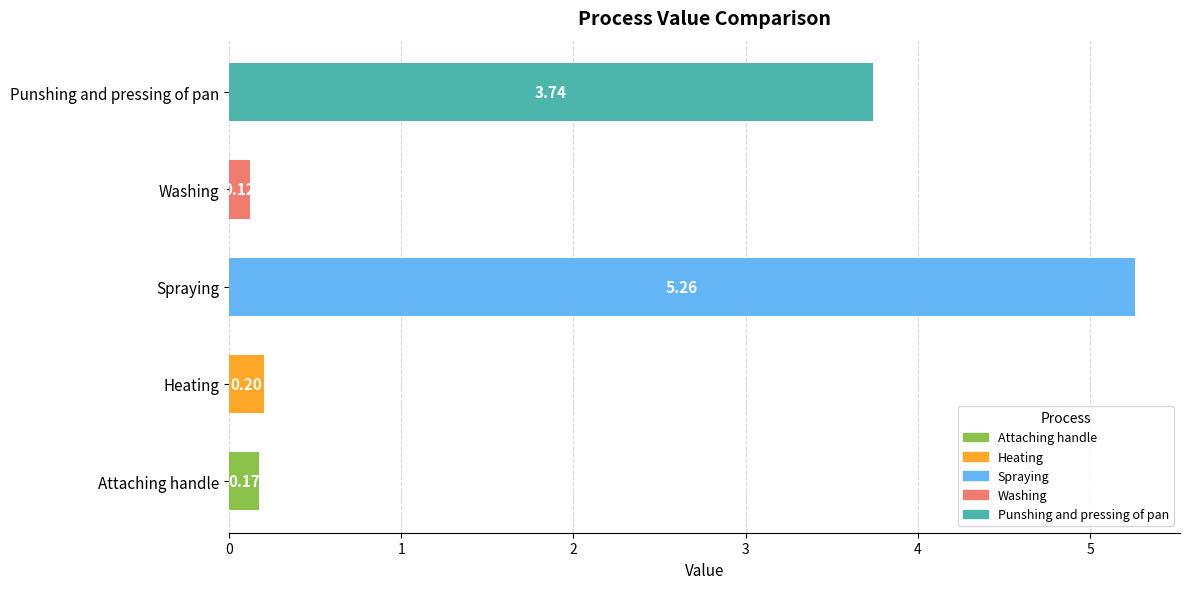

Which label corresponds to the smallest value in the chart?

Washing